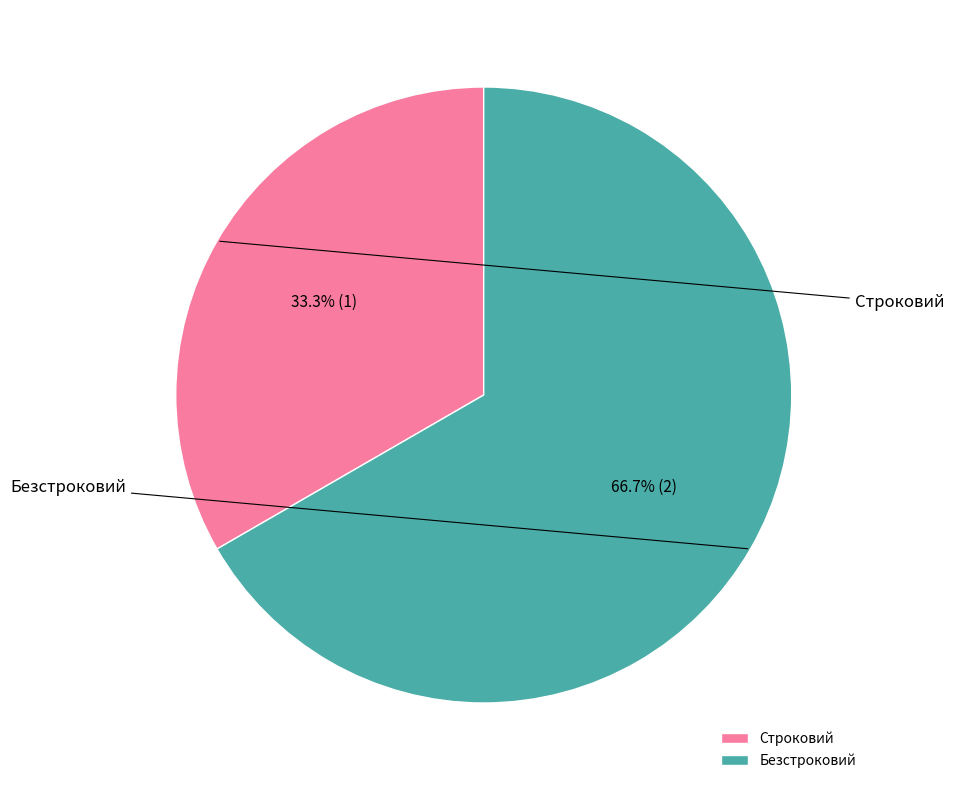

To the nearest percent, what portion does Строковий represent?

33%